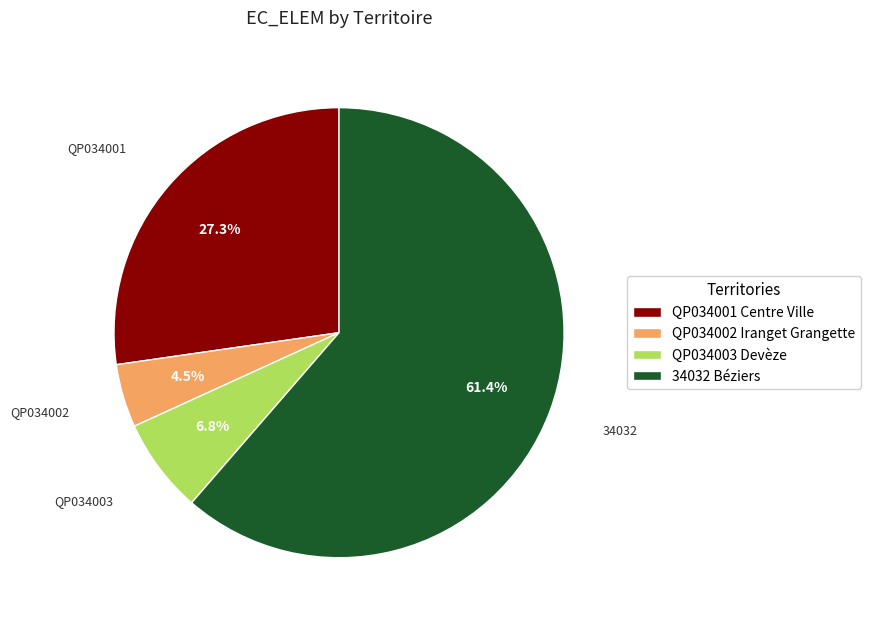

To the nearest percent, what is the difference between the largest and smallest slice percentages?

57%